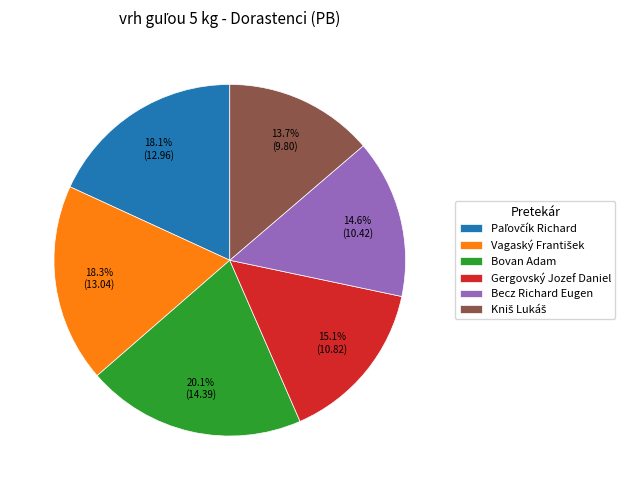

Is there any slice that represents more than half of the pie?

No